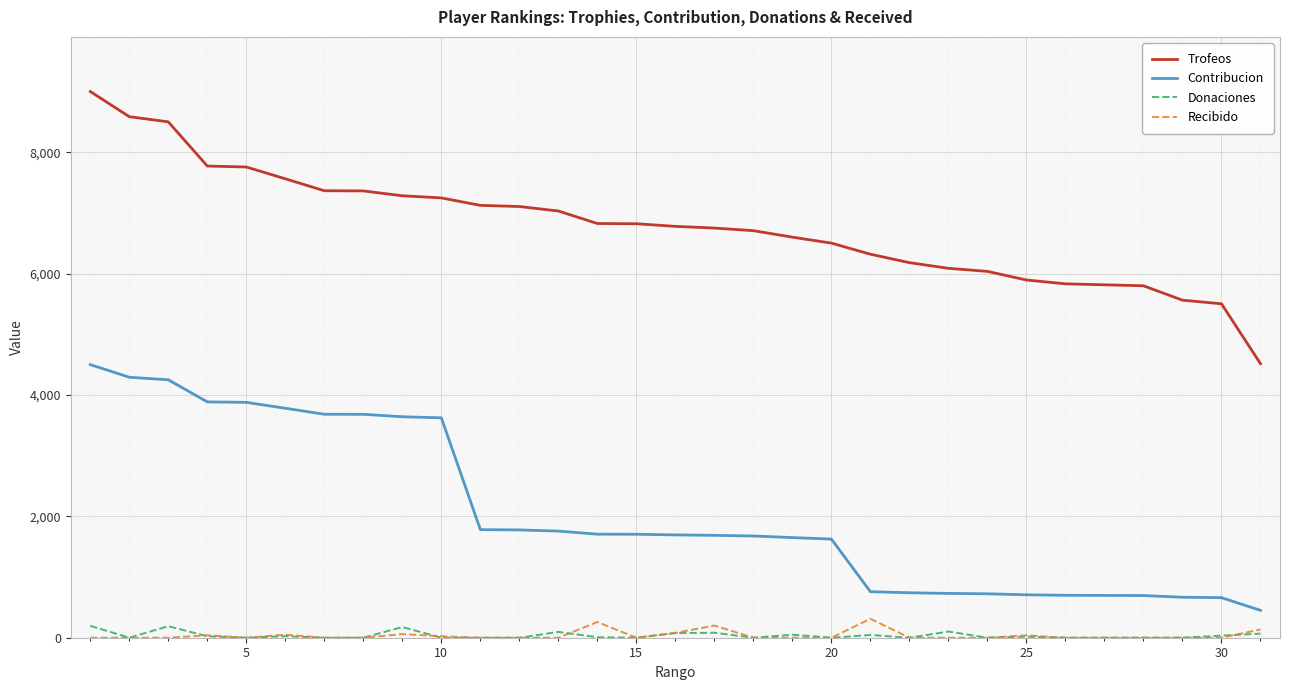

True or false: Contribucion and Recibido intersect in this chart.

False